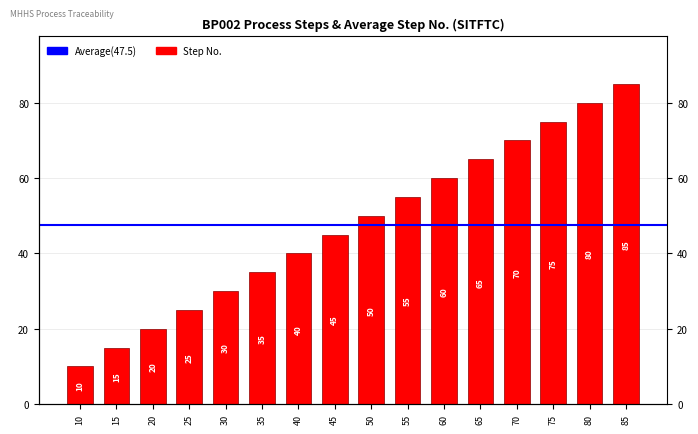

How many data points are less than 50?

8